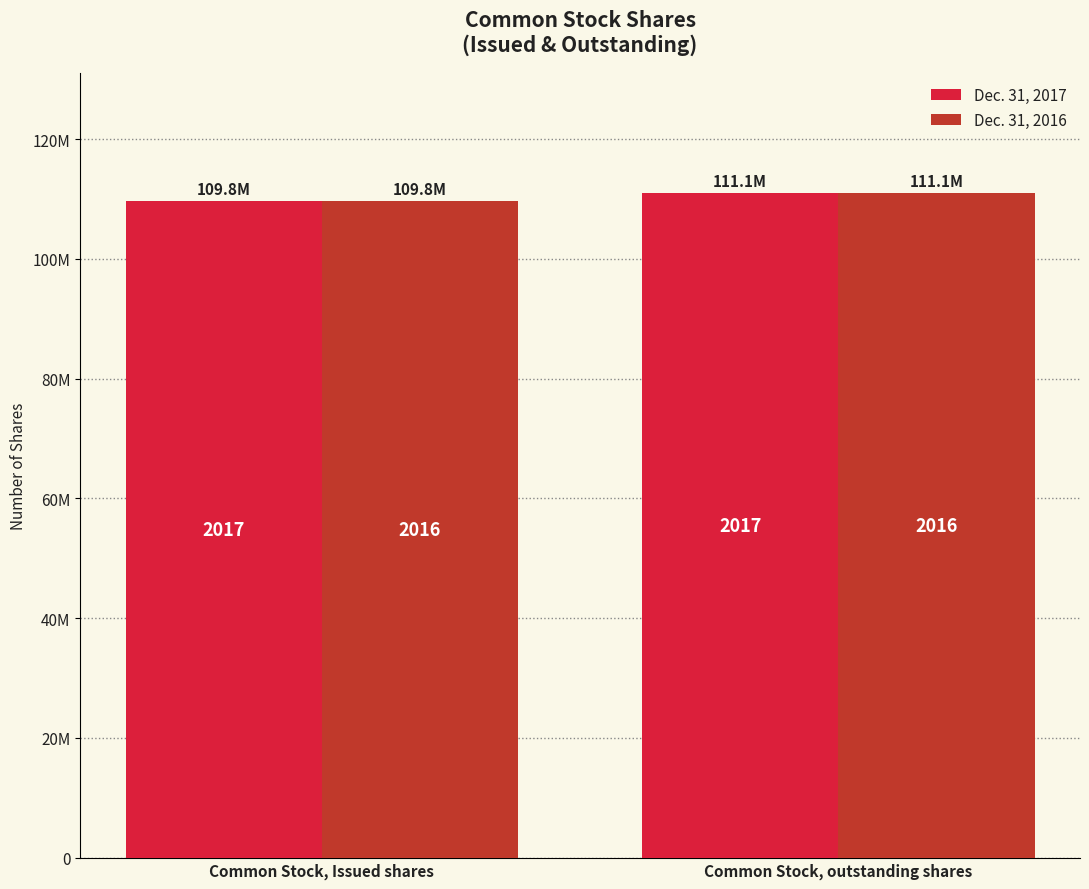

What is the total value across all series at Common Stock, outstanding shares?

222107468